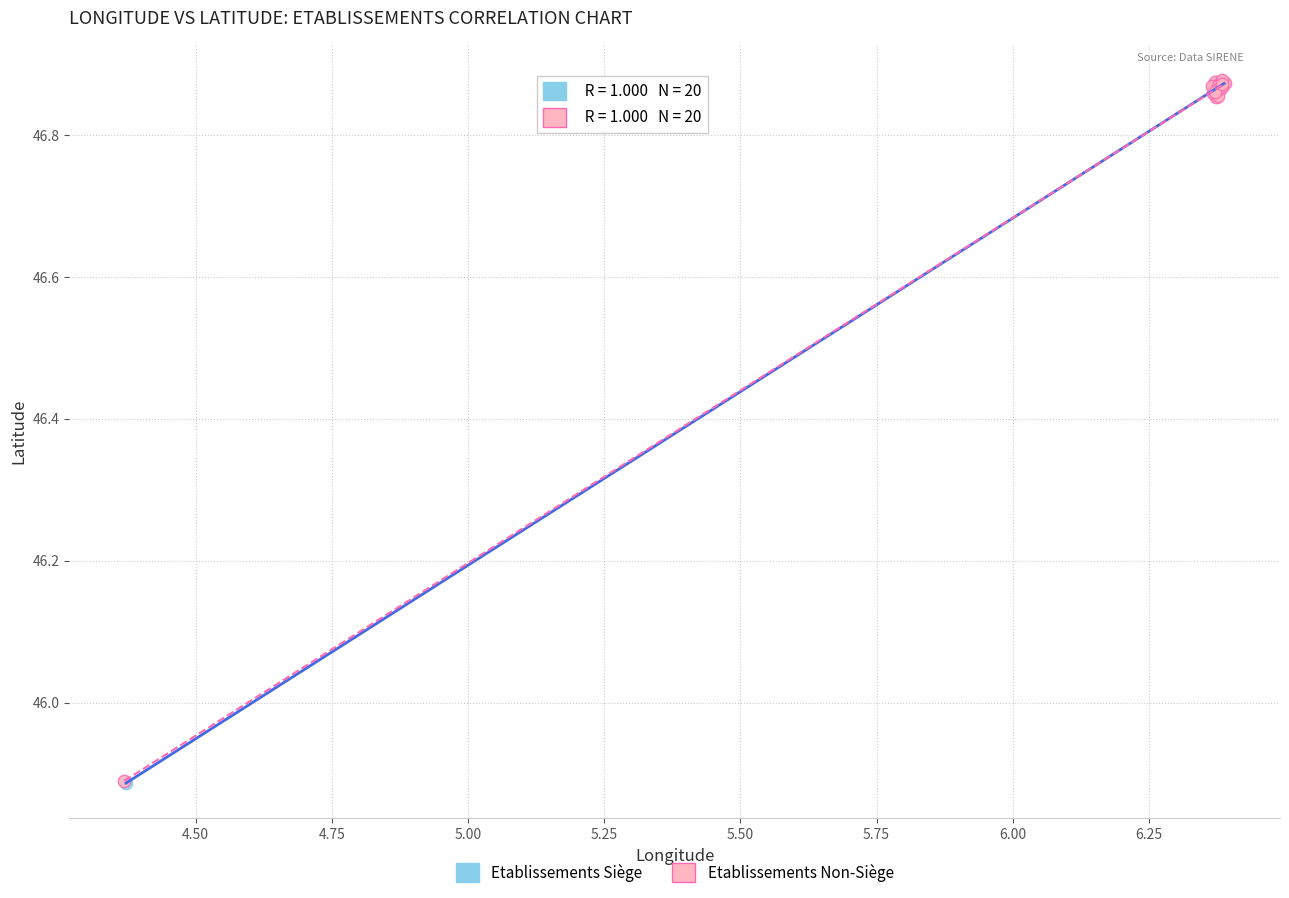

What are all the series names shown in the legend?

Etablissements Siège, Etablissements Non-Siège